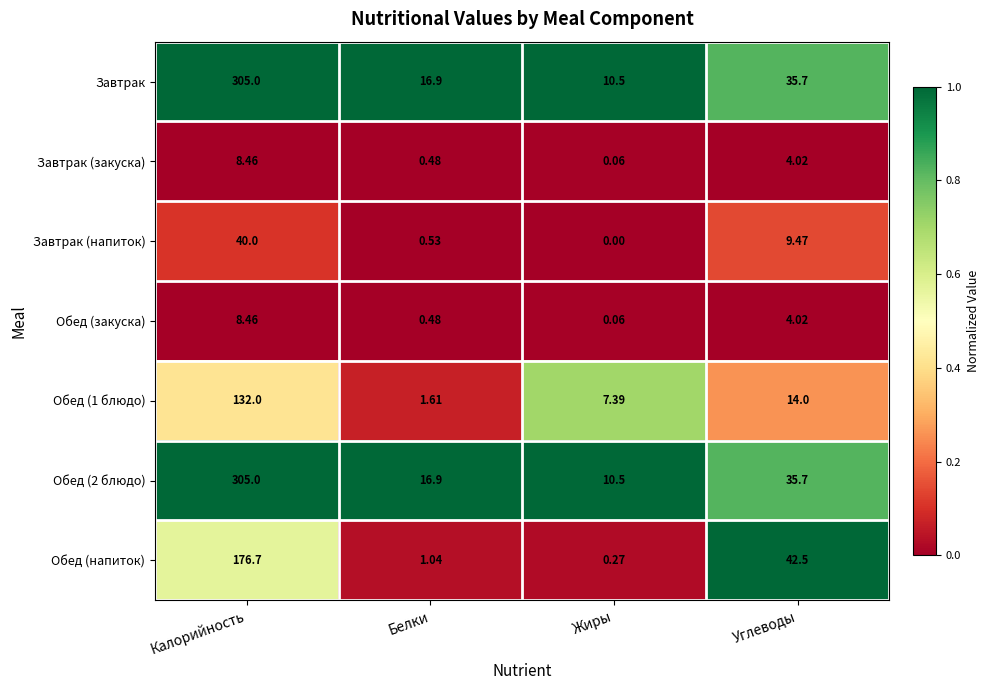

Where does the Завтрак (напиток) series first go above 9?

Калорийность